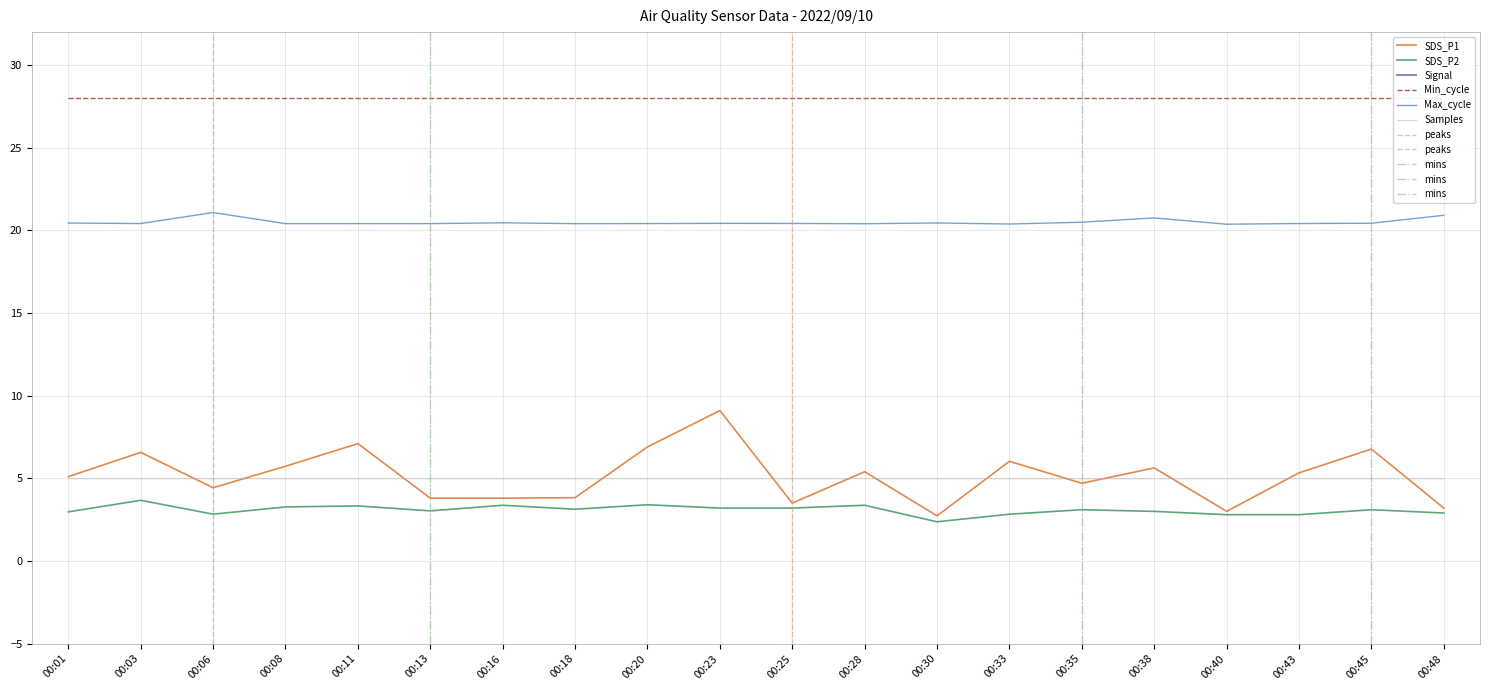

The value of SDS_P1 at 00:38 is 5.6. True or false?

True